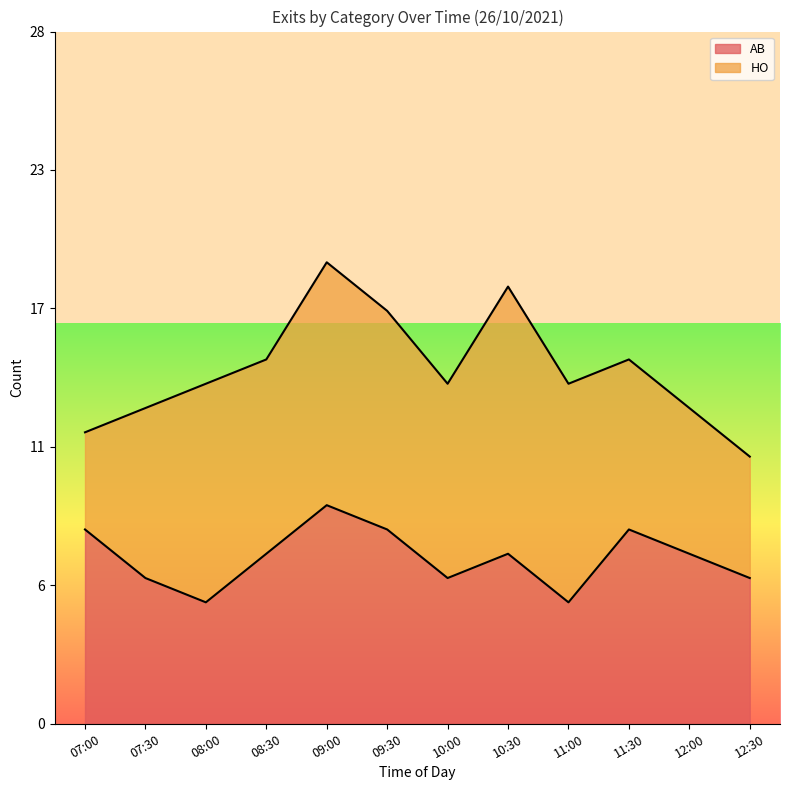

List the labels in order of value, smallest first.

08:00, 11:00, 07:30, 10:00, 12:30, 08:30, 10:30, 12:00, 07:00, 09:30, 11:30, 09:00